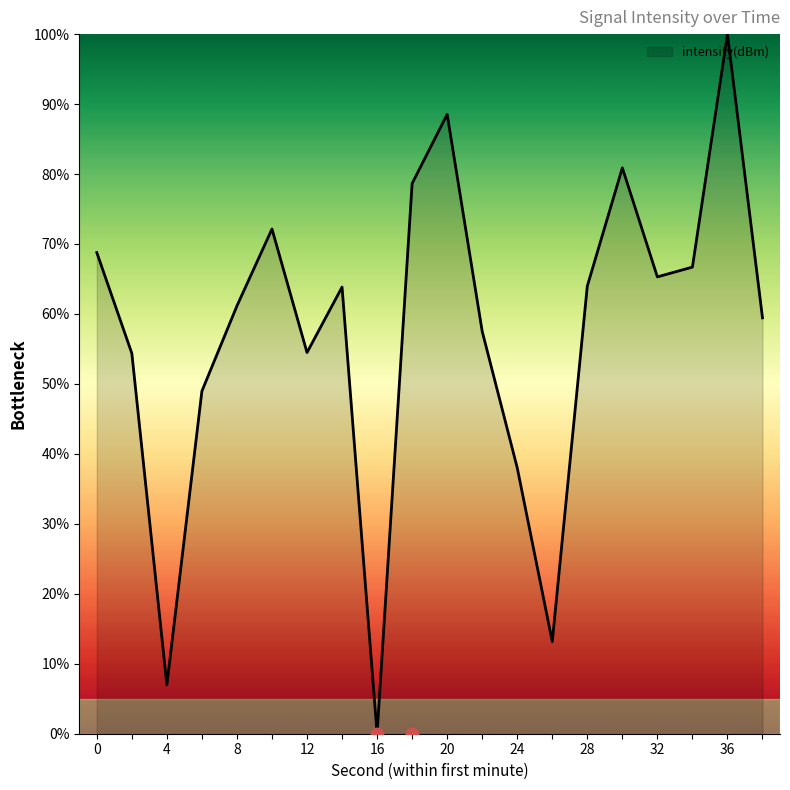

Between 18 and 6, which is larger?

18